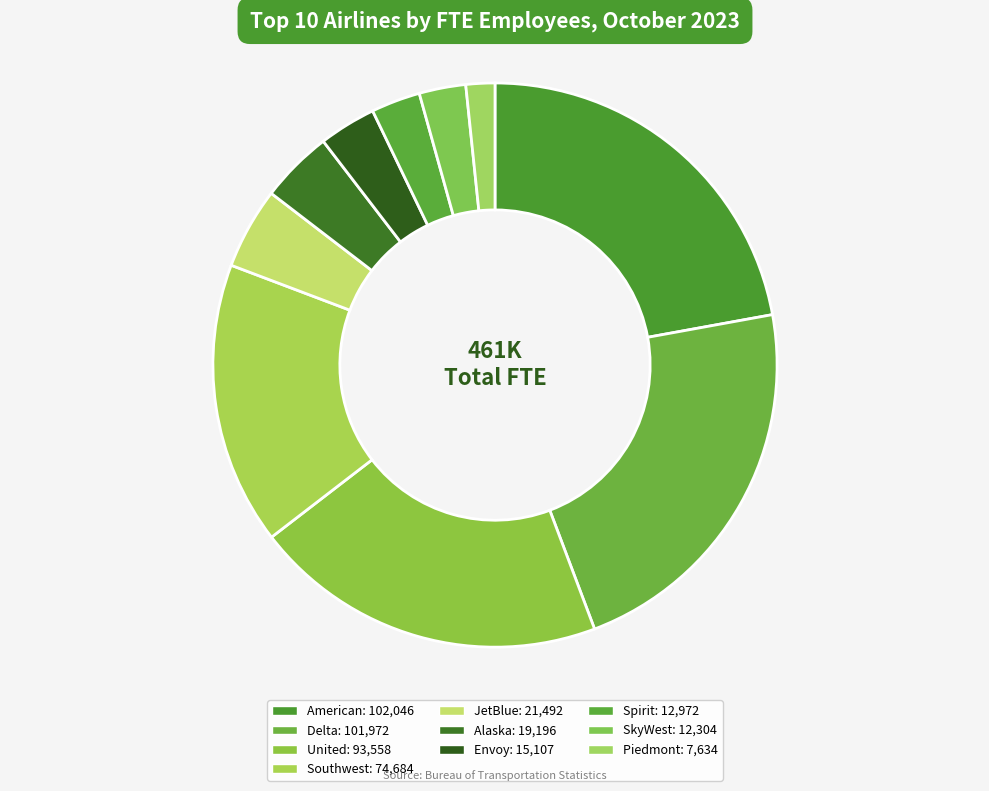

What is the smallest slice in the pie chart?

Piedmont